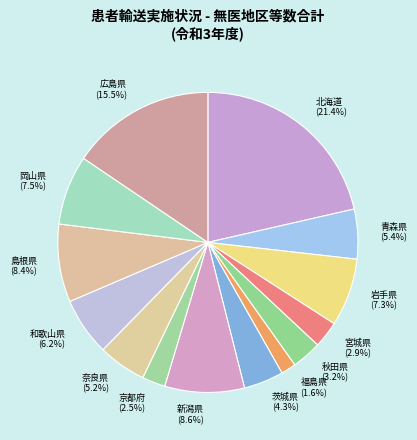

Which category has the smallest portion of the pie?

福島県